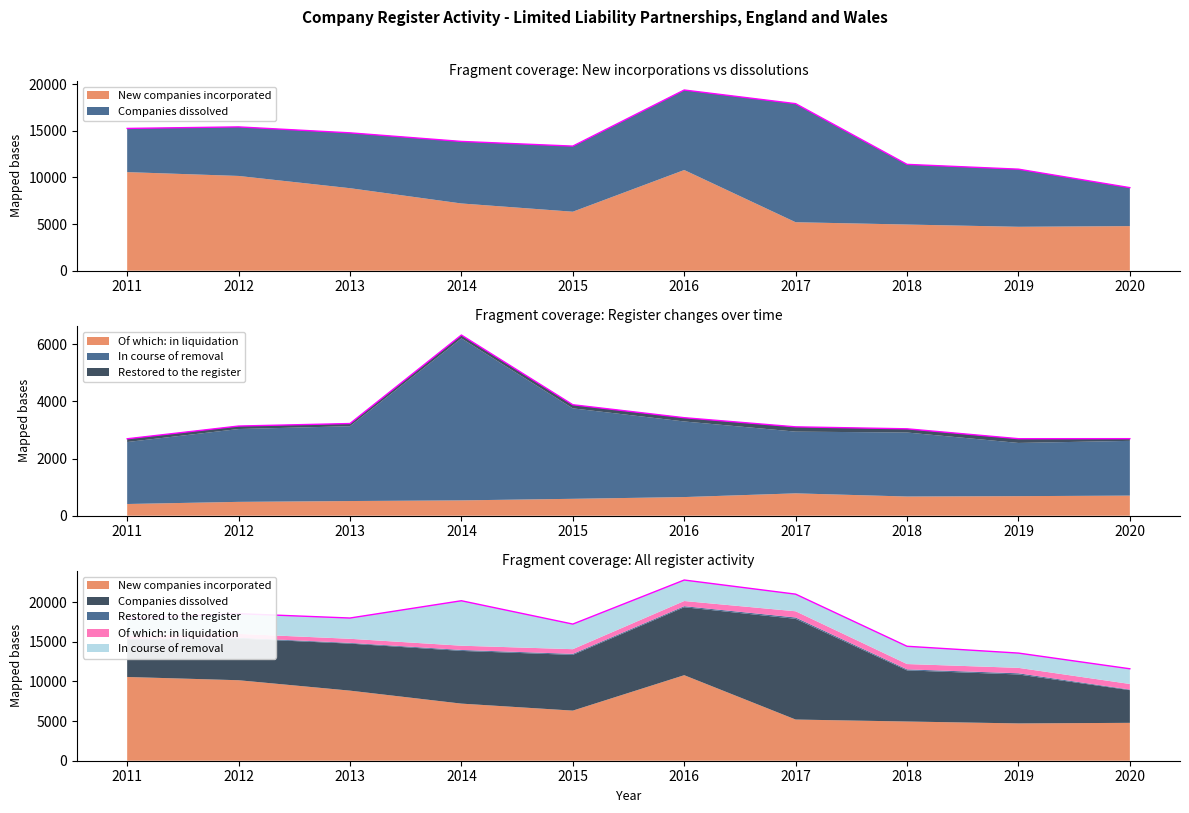

What is the maximum value for Restored to the register?

168